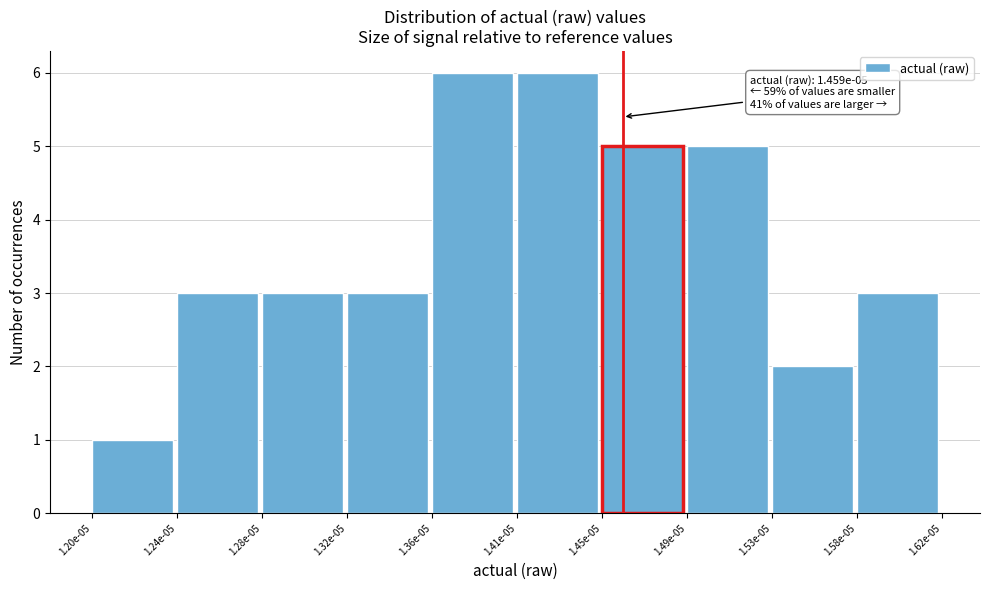

Reading right to left, what are all the values shown in this chart?

3	2	5	5	6	6	3	3	3	1